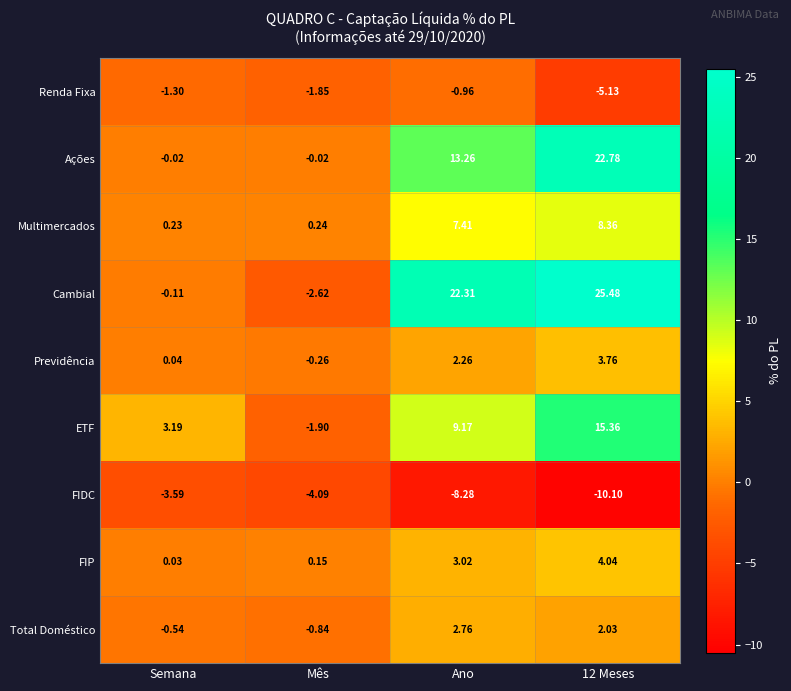

Where does the Total Doméstico series first go above 2?

Ano